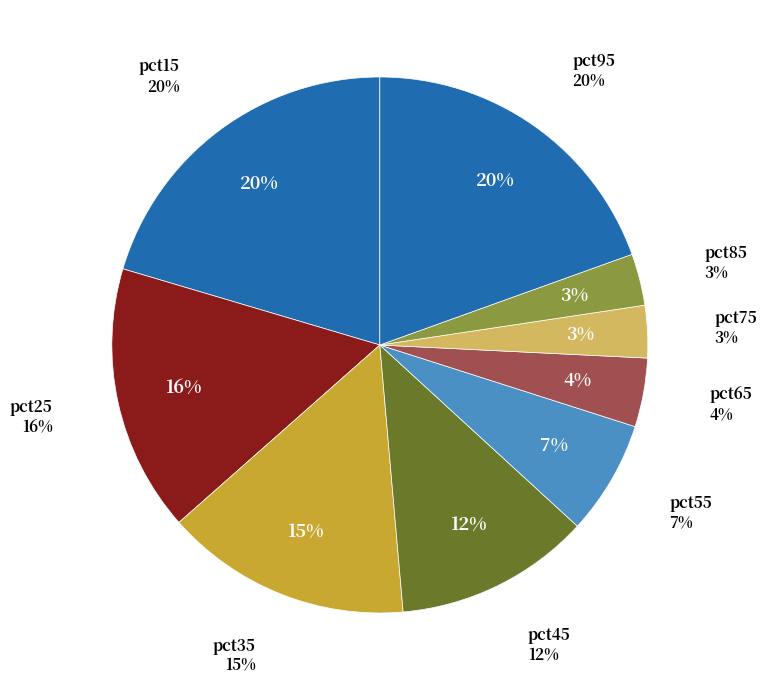

True or false: pct15 accounts for 20% of the total.

True